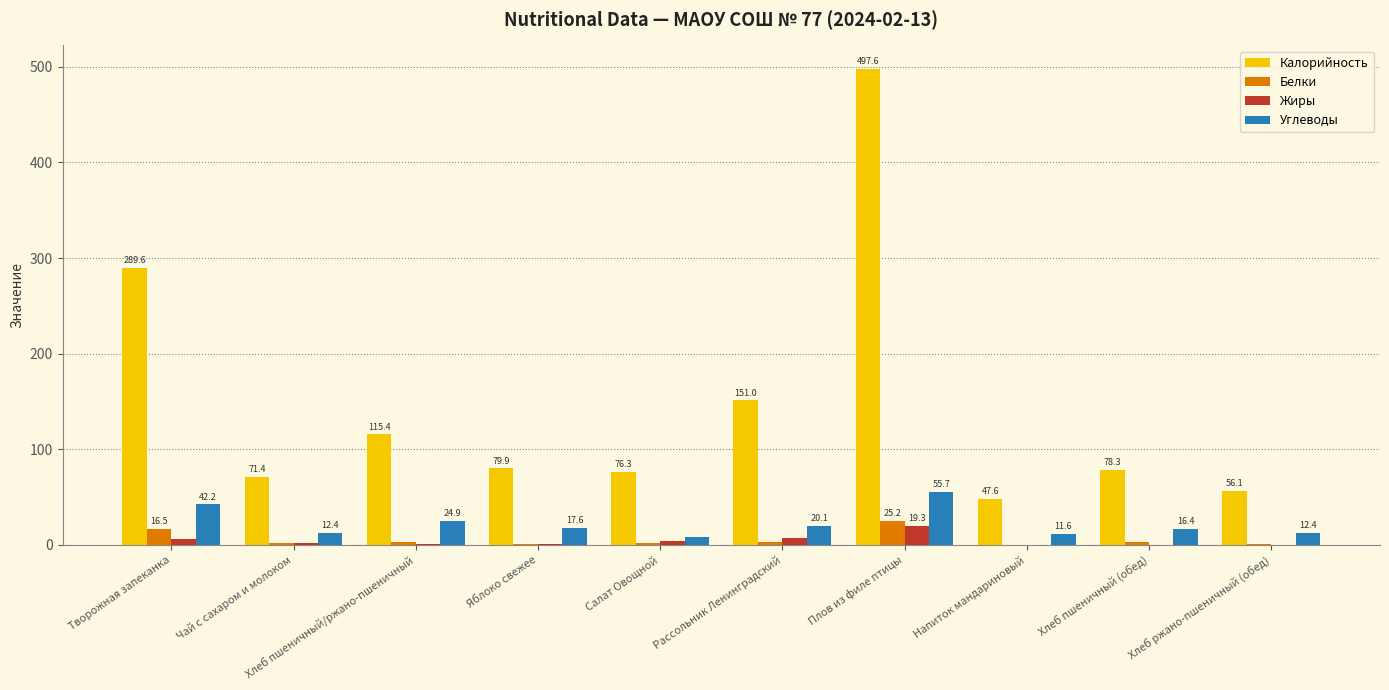

How many values in the Углеводы series exceed 17?

5